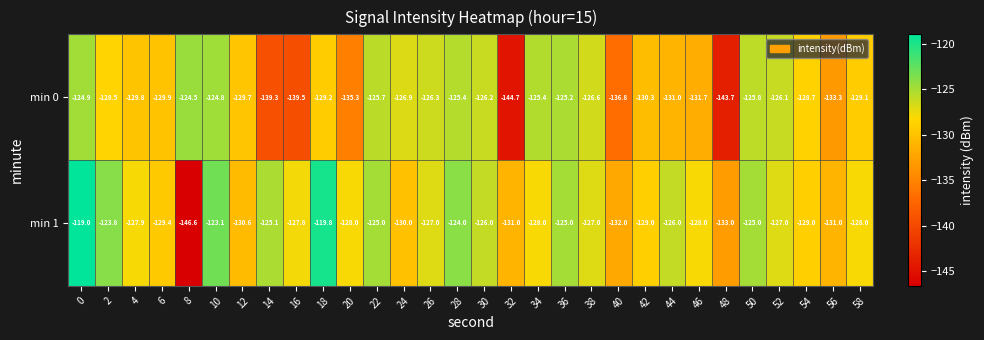

Which series has the largest range (max minus min)?

min 1